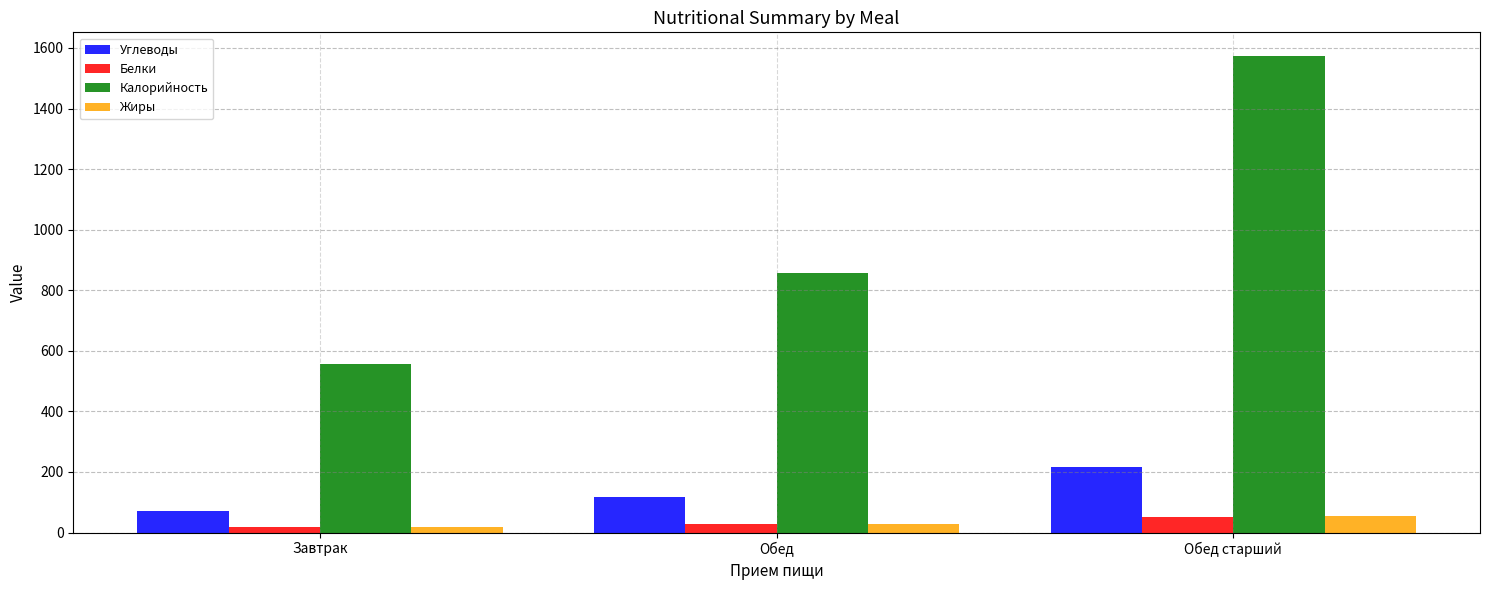

Which series has the widest spread of values?

Калорийность